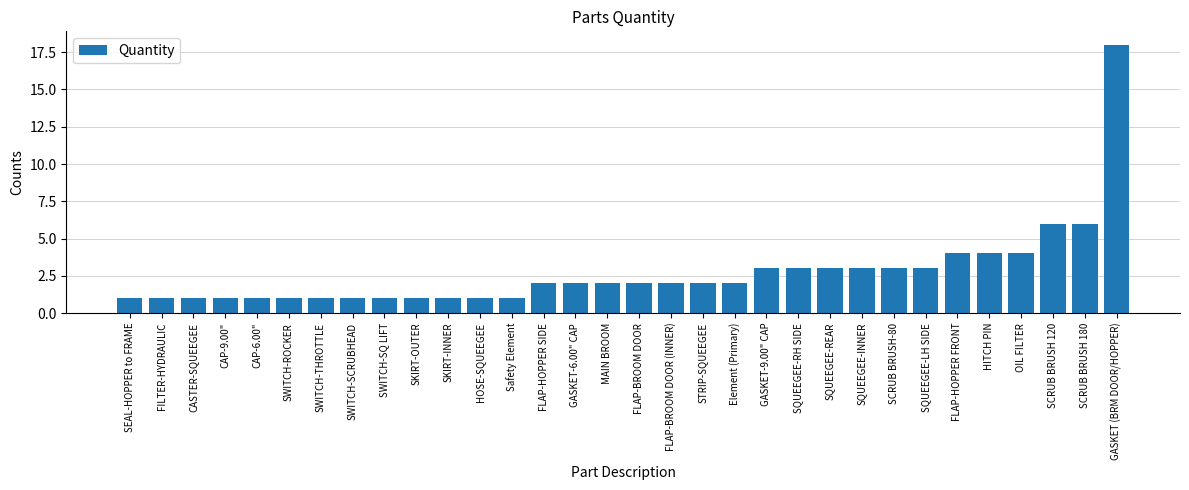

What is the average value?

3